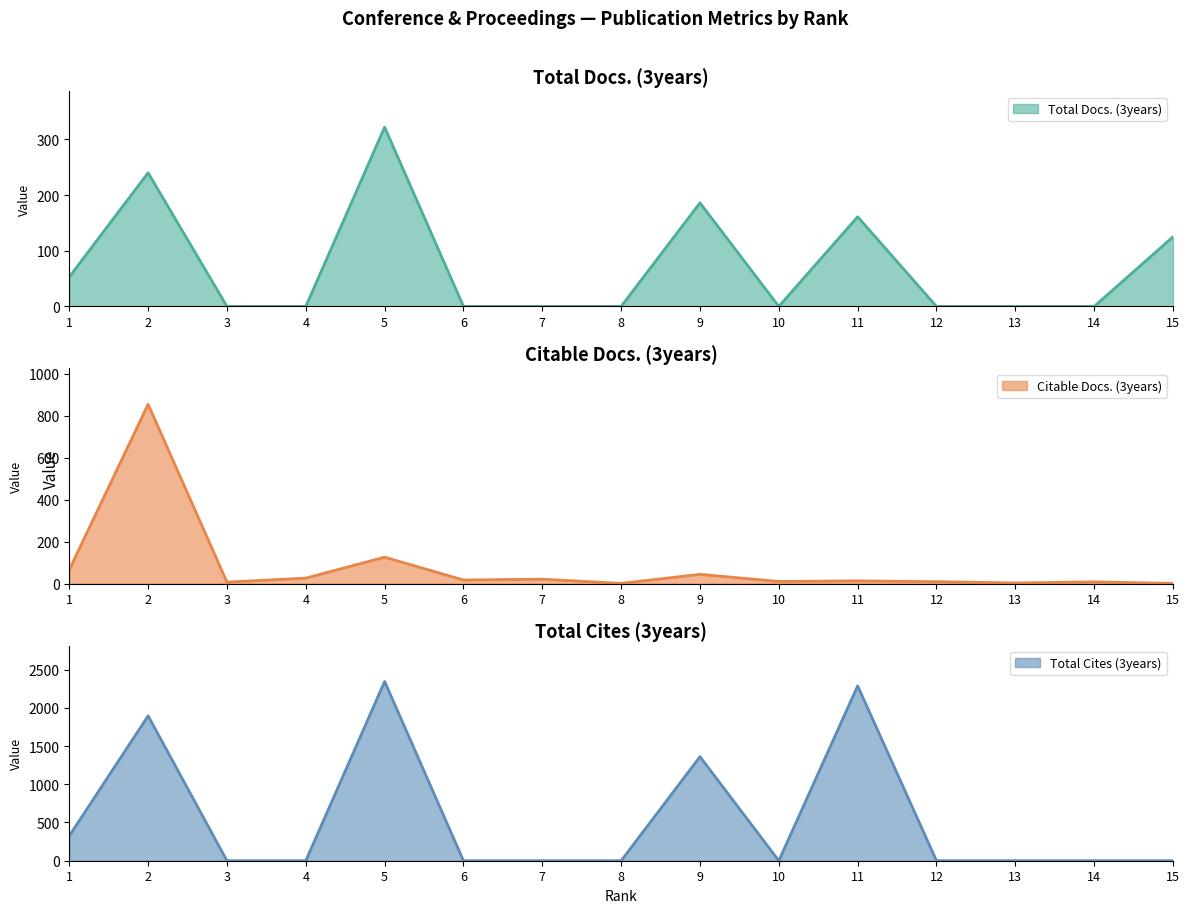

Which series has the largest total across all categories?

Total Cites (3years)